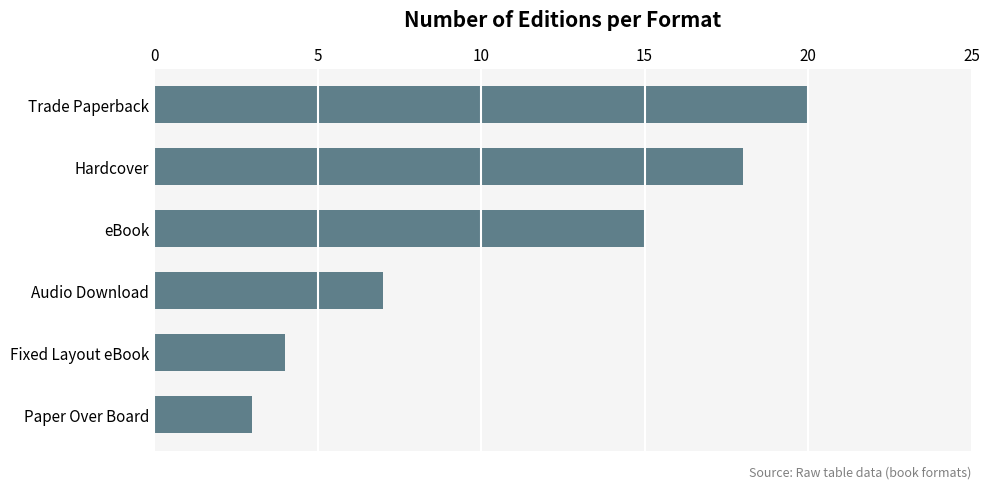

What is the label of the 1st bar from the top?

Trade Paperback